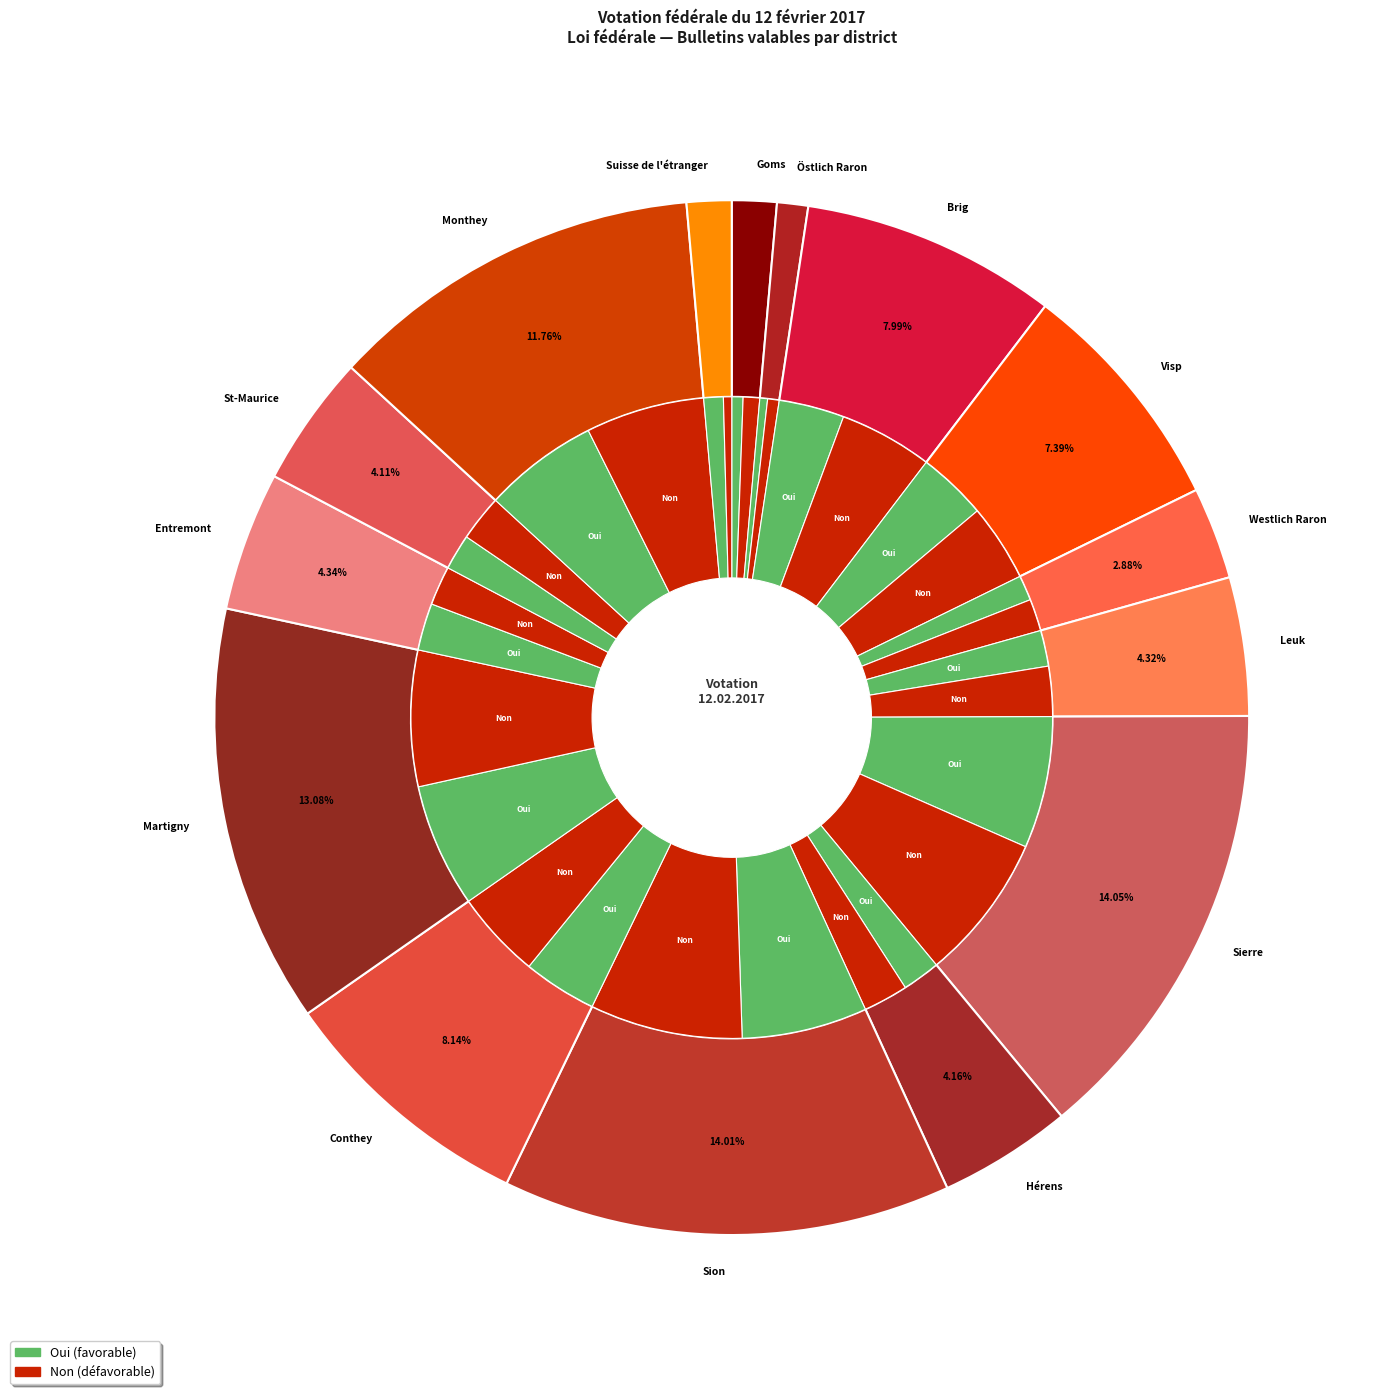

True or false: Martigny accounts for 20% of the total.

False